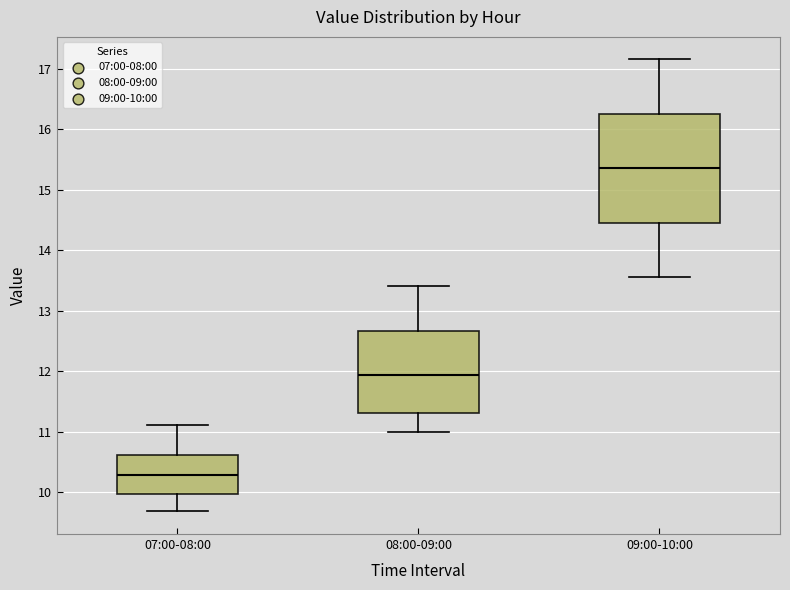

Reading left to right, read every box against the y-axis: the position of its median line, the range the box covers, and the ends of its whiskers. The values are not printed on the chart, so give them approximately, as read against the axis.

07:00-08:00: median 10.3, box 10.0 to 10.6, whiskers 9.7 to 11.1
08:00-09:00: median 11.9, box 11.3 to 12.7, whiskers 11.0 to 13.4
09:00-10:00: median 15.4, box 14.5 to 16.3, whiskers 13.6 to 17.2